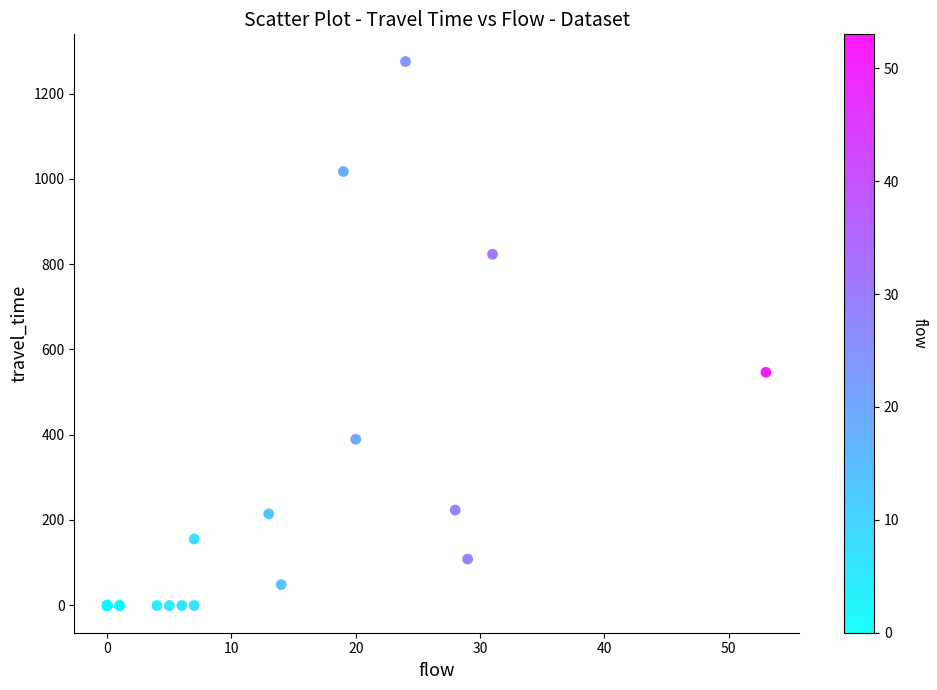

What Y value in the scatter plot is closest to 637?

546